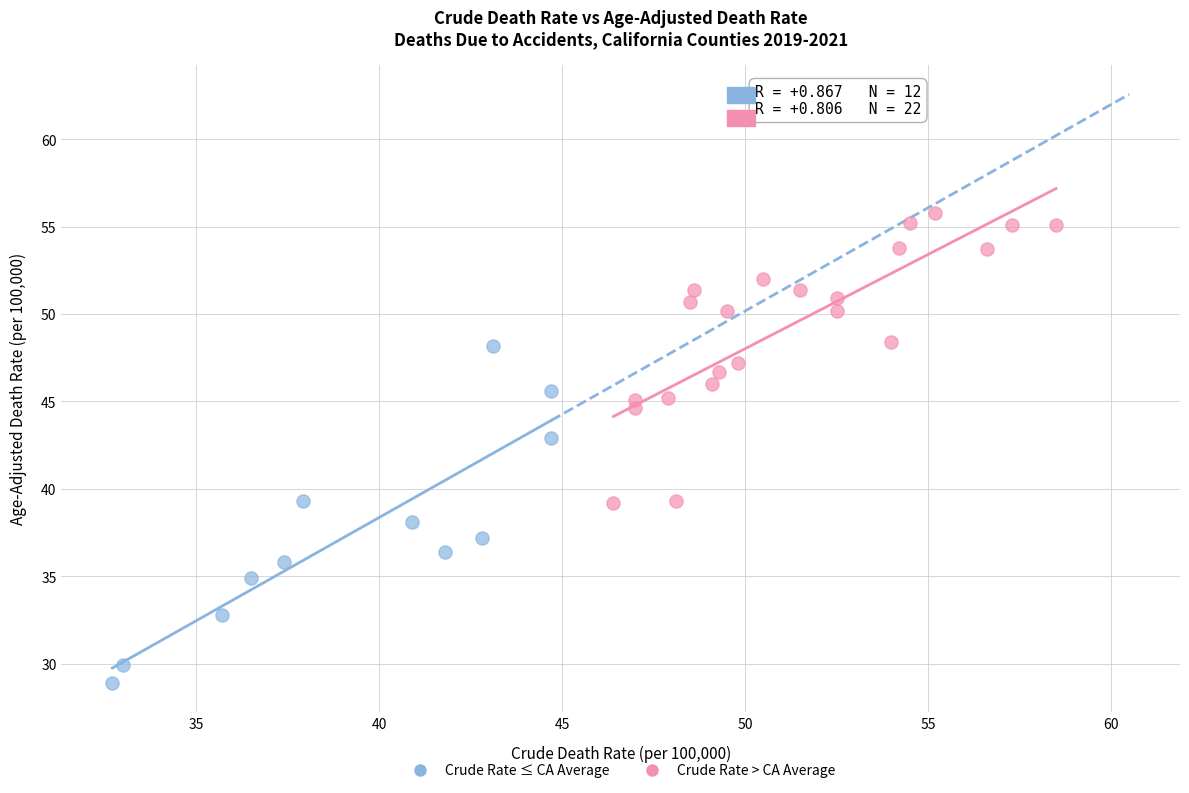

Which series has the largest Y range (max minus min)?

Crude Rate ≤ CA Average